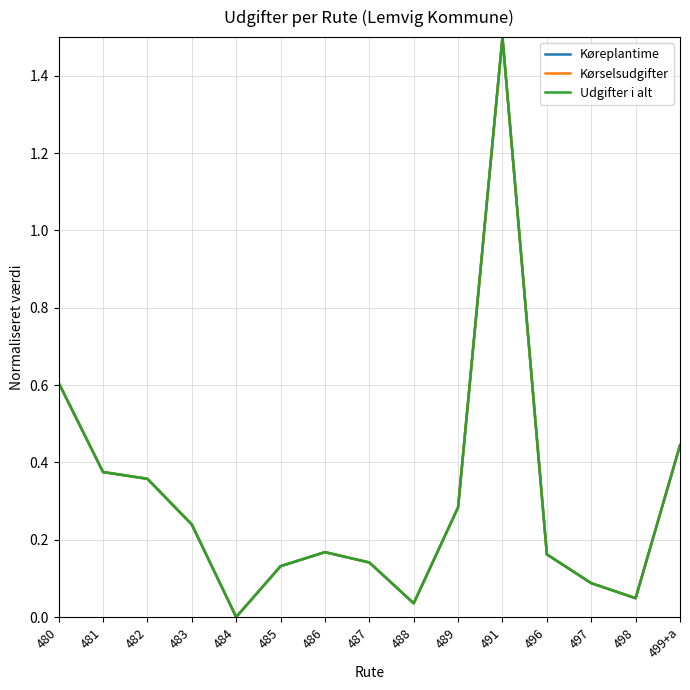

What is the highest value of the Kørselsudgifter series?

1.5